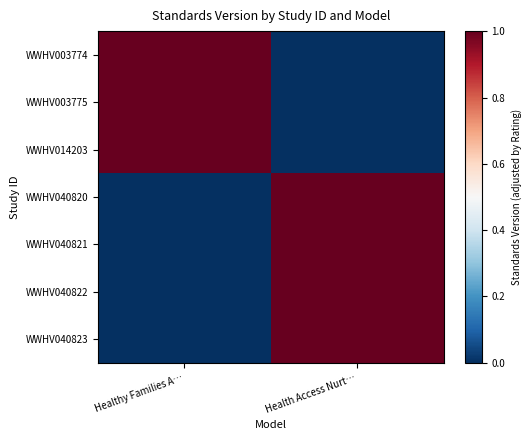

Reading right to left, what are all the values shown in this chart?

WWHV003774: Health Access Nurt…=0.0	Healthy Families A…=1.0
WWHV003775: Health Access Nurt…=0.0	Healthy Families A…=1.0
WWHV014203: Health Access Nurt…=0.0	Healthy Families A…=1.0
WWHV040820: Health Access Nurt…=1.0	Healthy Families A…=0.0
WWHV040821: Health Access Nurt…=1.0	Healthy Families A…=0.0
WWHV040822: Health Access Nurt…=1.0	Healthy Families A…=0.0
WWHV040823: Health Access Nurt…=1.0	Healthy Families A…=0.0